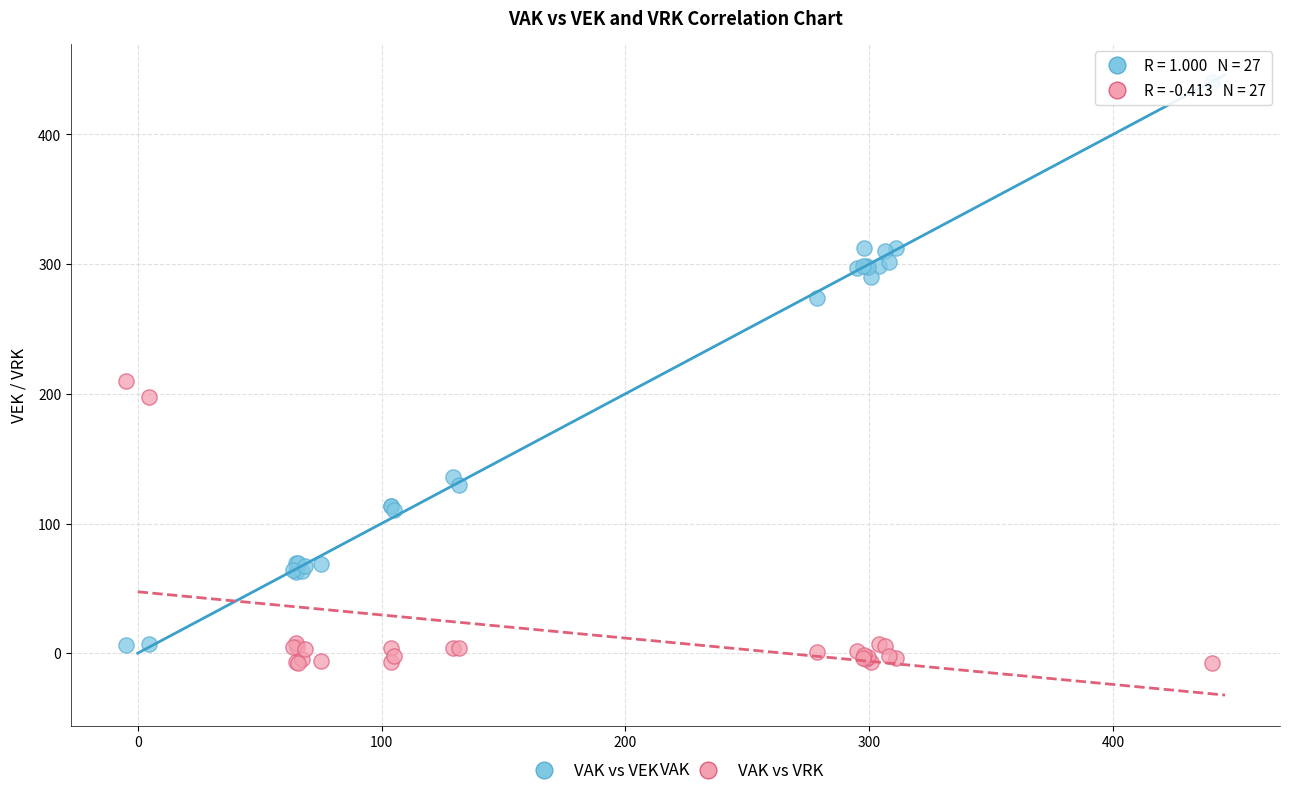

Which series reaches the minimum Y coordinate?

VAK vs VRK